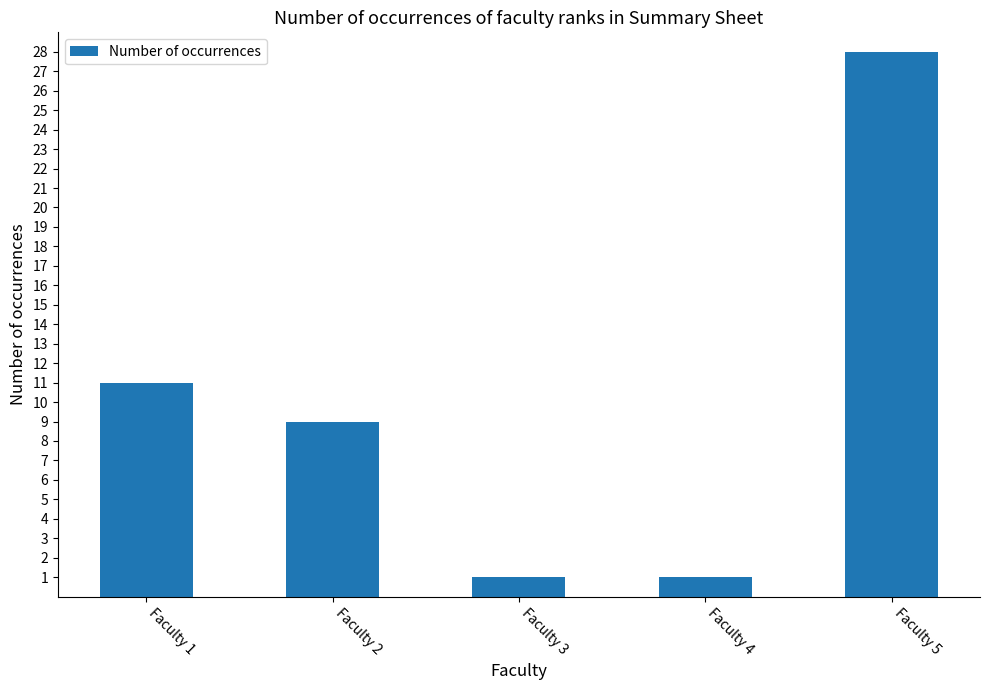

Are the bars horizontal?

No